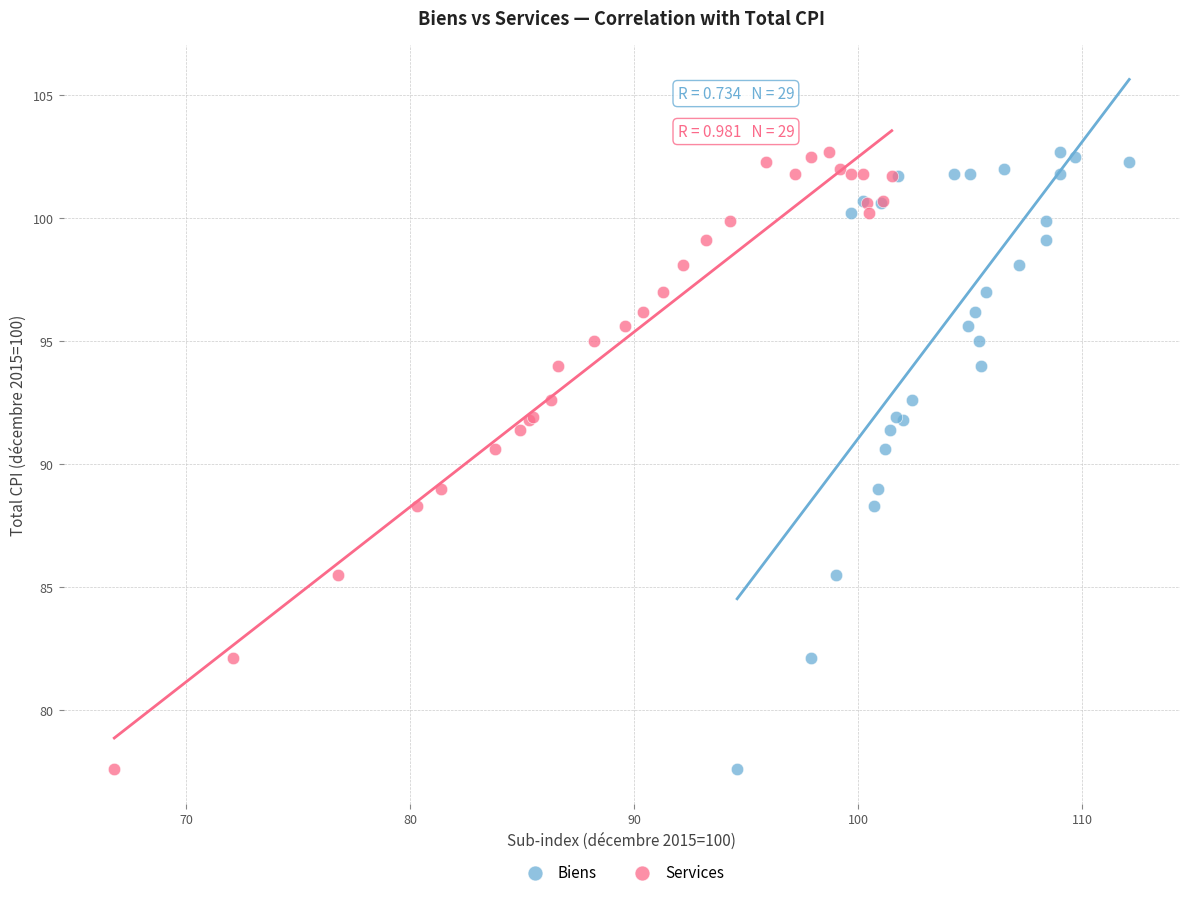

What are all the series names shown in the legend?

Biens, Services